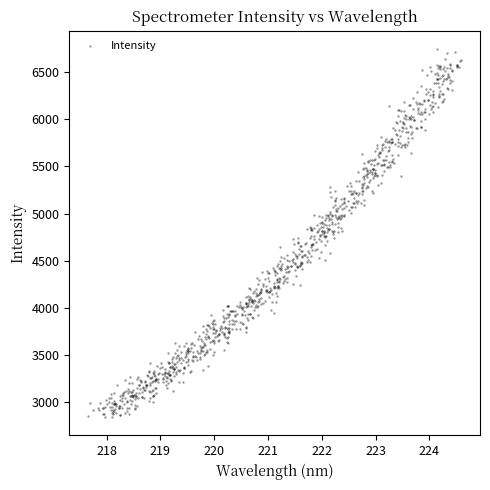

What is the range of Y values (max minus min)?

3897.0